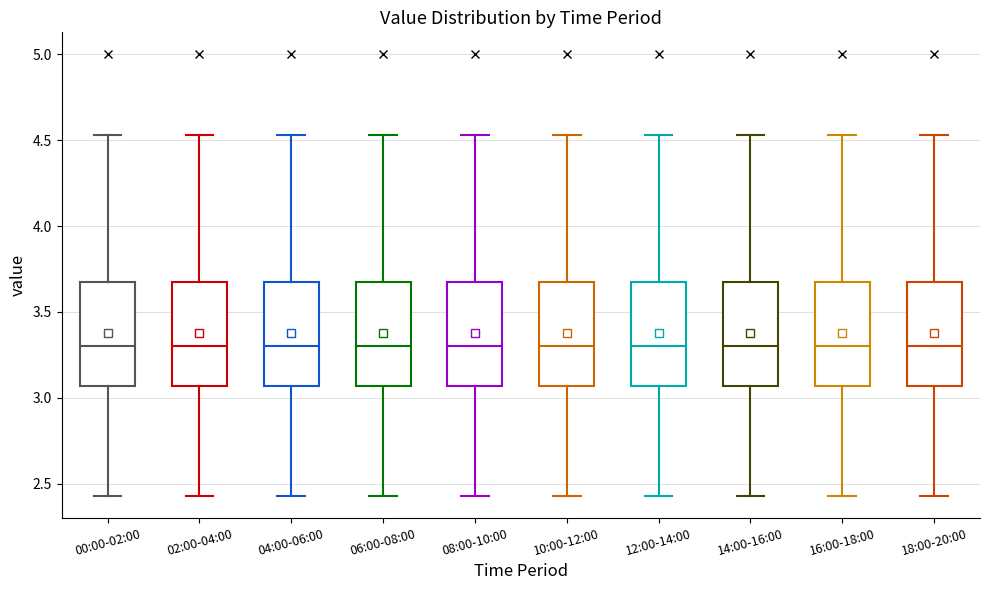

Reading left to right, transcribe this box plot: for each box, give where its median line is, the range the box spans, and where its two whiskers end, as read against the y-axis. The values are not printed on the chart, so give them approximately, as read against the axis.

00:00-02:00: median 3.30, box 3.05 to 3.70, whiskers 2.45 to 4.55
02:00-04:00: median 3.30, box 3.05 to 3.70, whiskers 2.45 to 4.55
04:00-06:00: median 3.30, box 3.05 to 3.70, whiskers 2.45 to 4.55
06:00-08:00: median 3.30, box 3.05 to 3.70, whiskers 2.45 to 4.55
08:00-10:00: median 3.30, box 3.05 to 3.70, whiskers 2.45 to 4.55
10:00-12:00: median 3.30, box 3.05 to 3.70, whiskers 2.45 to 4.55
12:00-14:00: median 3.30, box 3.05 to 3.70, whiskers 2.45 to 4.55
14:00-16:00: median 3.30, box 3.05 to 3.70, whiskers 2.45 to 4.55
16:00-18:00: median 3.30, box 3.05 to 3.70, whiskers 2.45 to 4.55
18:00-20:00: median 3.30, box 3.05 to 3.70, whiskers 2.45 to 4.55